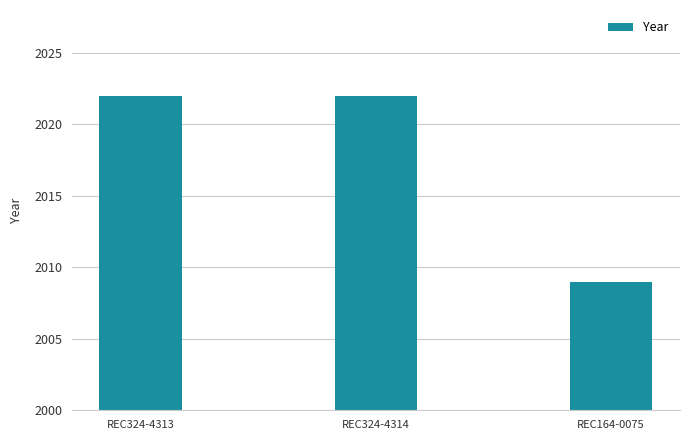

True or false: the data shows 2022 at REC324-4314.

True